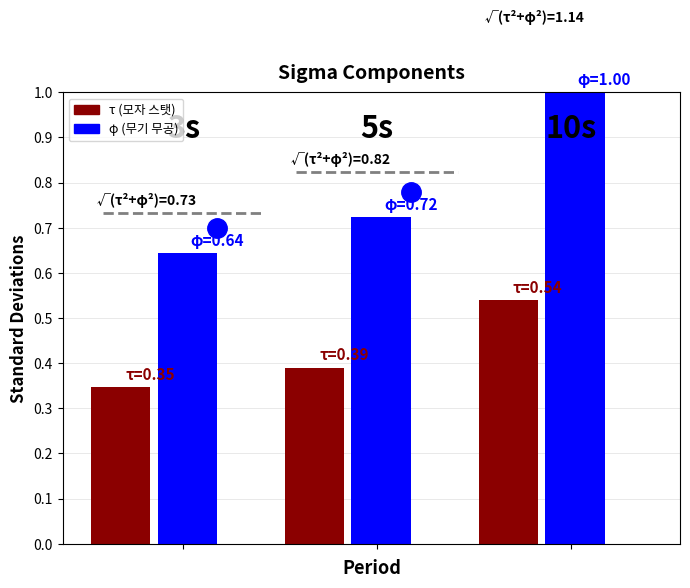

What is the difference between the maximum and minimum values in the φ series?

0.4